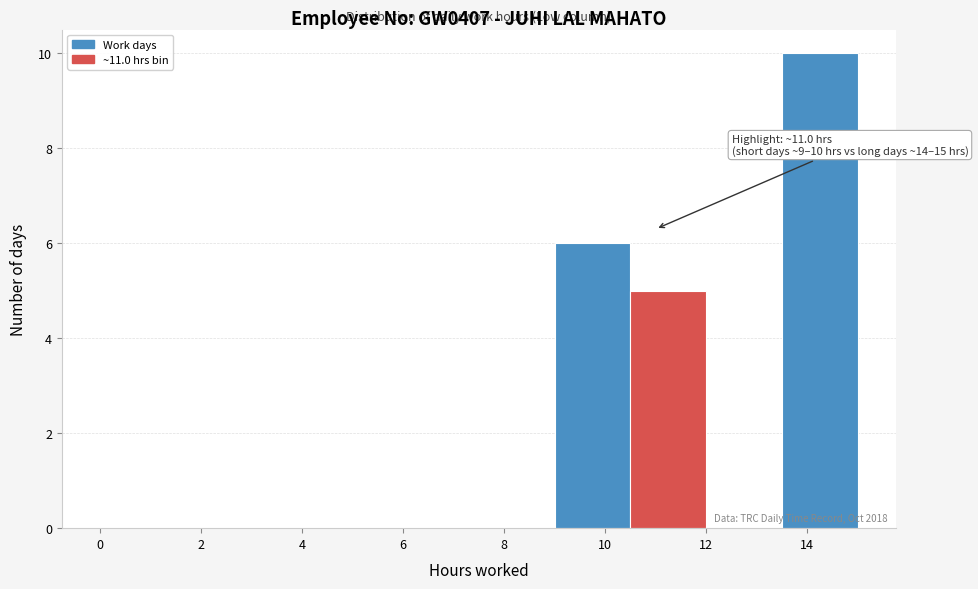

Over which range of the x-axis is the bar tallest?

13.5 to 15.0